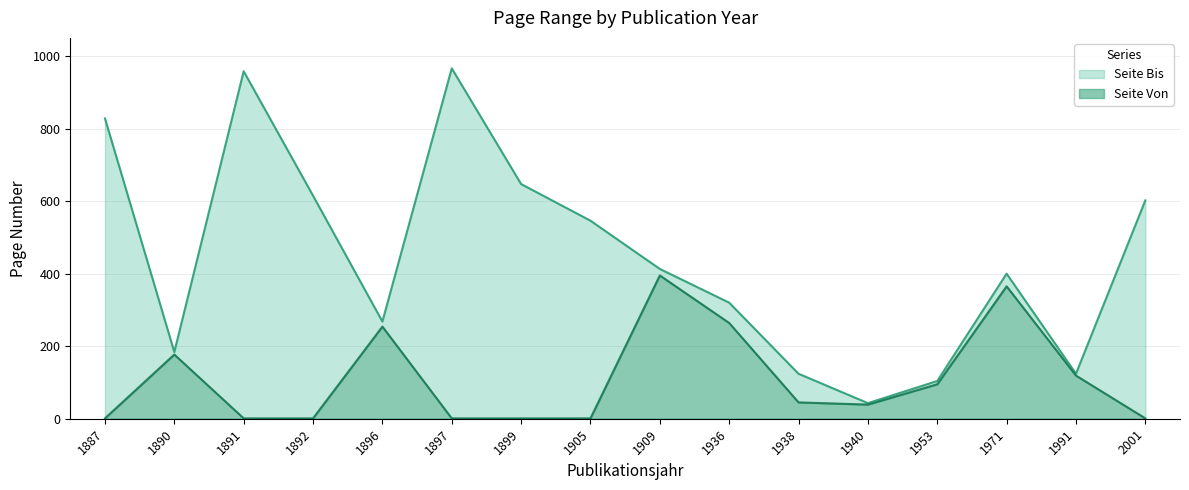

Which label corresponds to the largest value in the chart?

1897